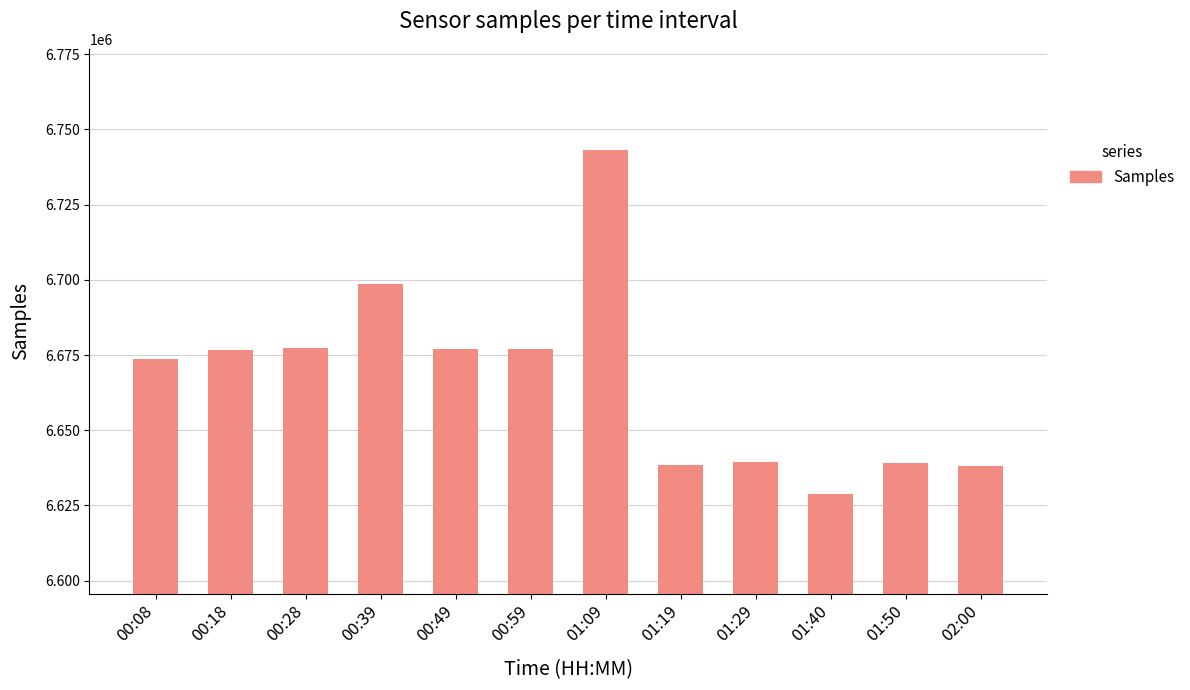

At which category does the chart reach its minimum across all series?

01:40